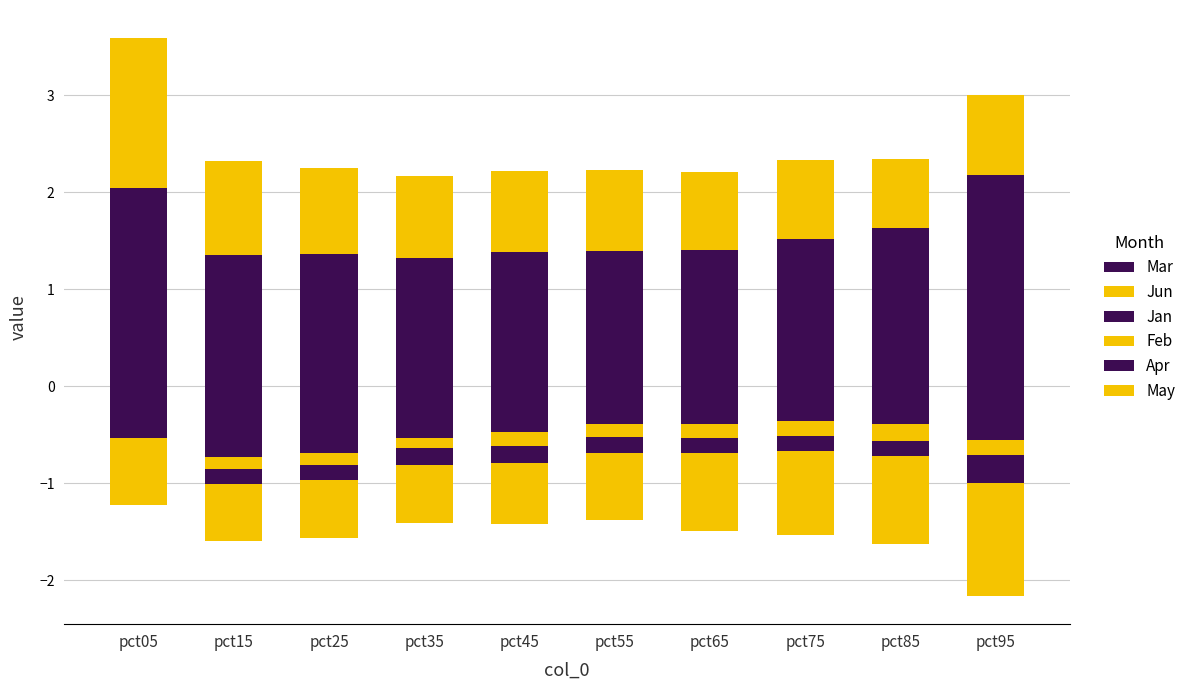

What is the value of the Mar bar at the 9th from the left?

1.6